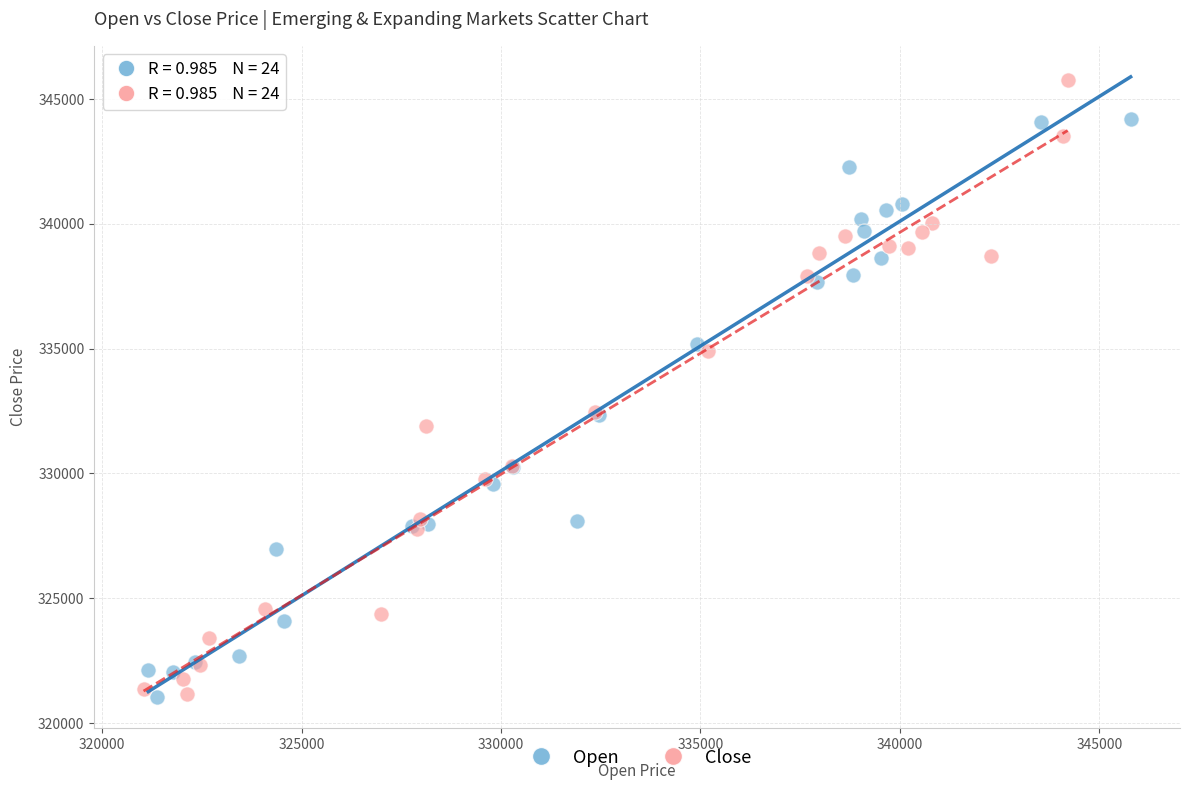

Which series has the largest Y range (max minus min)?

Close